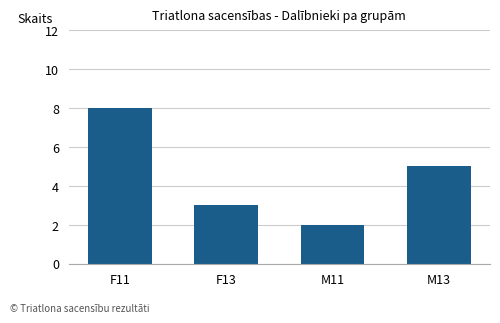

List the labels in order of value, smallest first.

M11, F13, M13, F11